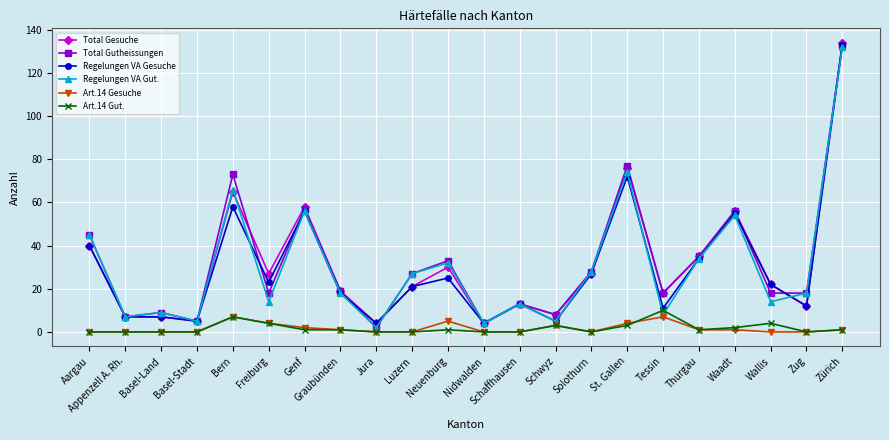

True or false: Art.14 Gut. has more than 1 points higher than both neighbors.

True